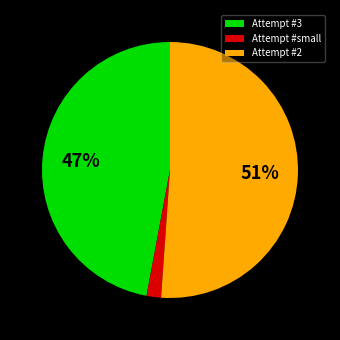

Combined, do Attempt #small and Attempt #2 account for over 50%?

Yes